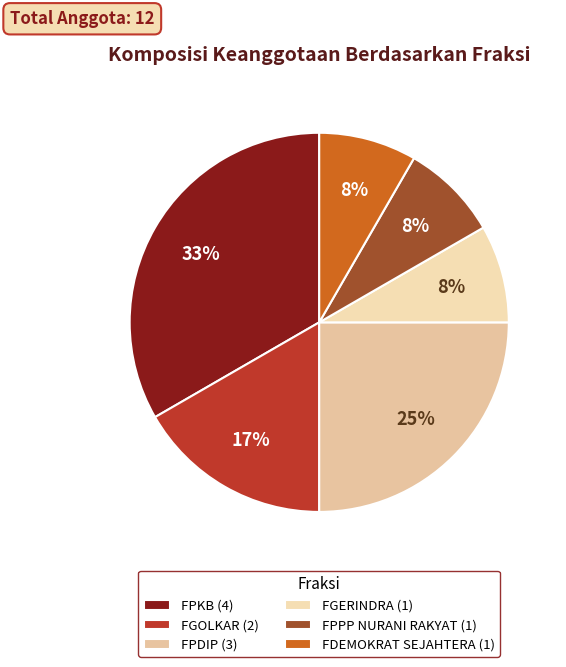

How many segments does this pie chart have?

6